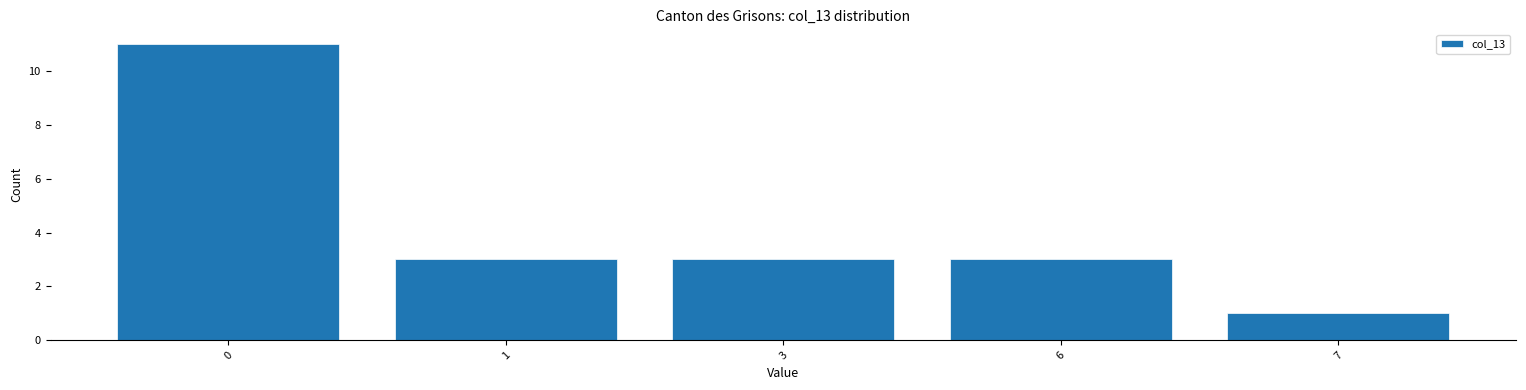

Reading right to left, list all the values displayed in this chart.

1	3	3	3	11